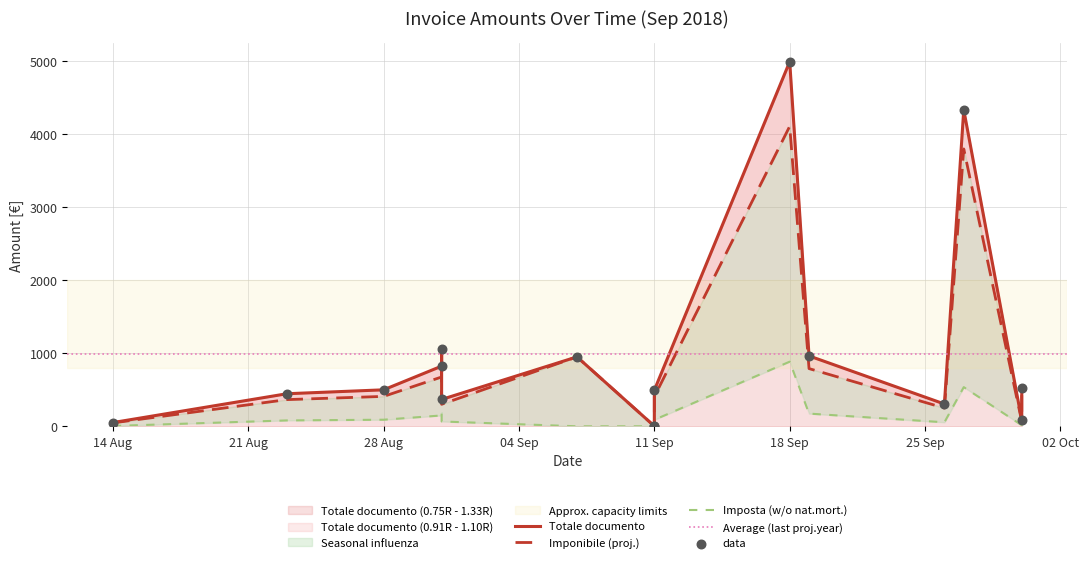

Which series reaches the maximum Y coordinate?

Totale documento